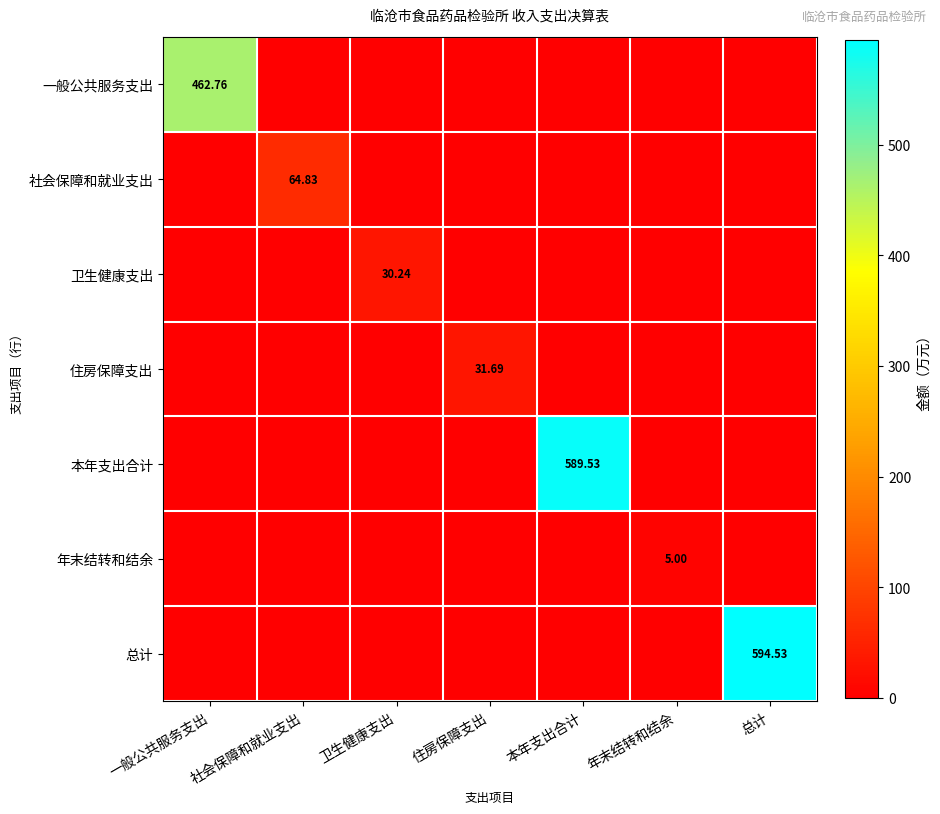

What is the difference between the maximum and minimum values in the 一般公共服务支出 series?

462.8